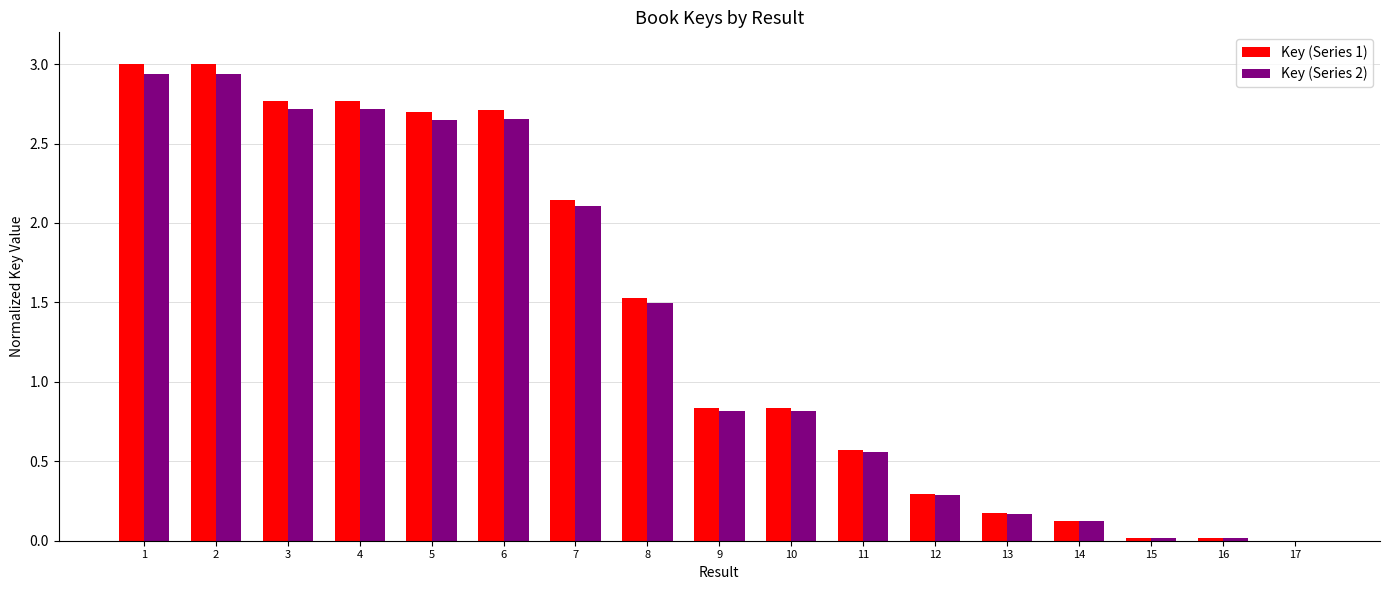

The Key (Series 2) series shows 0.0 at 15. True or false?

True